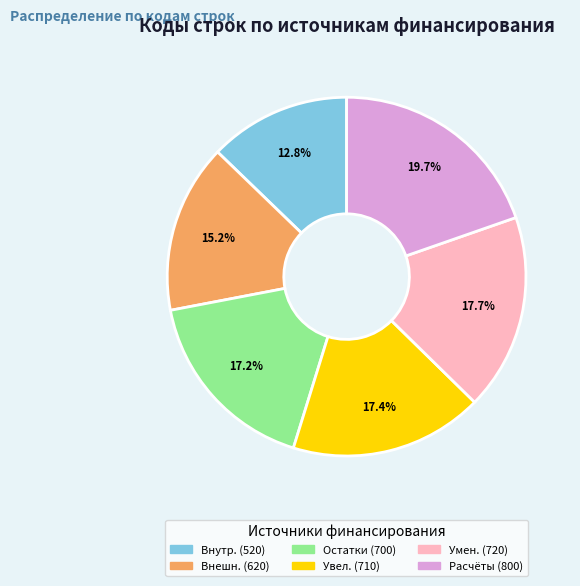

Does Увел. (710) represent more than half of the total?

No